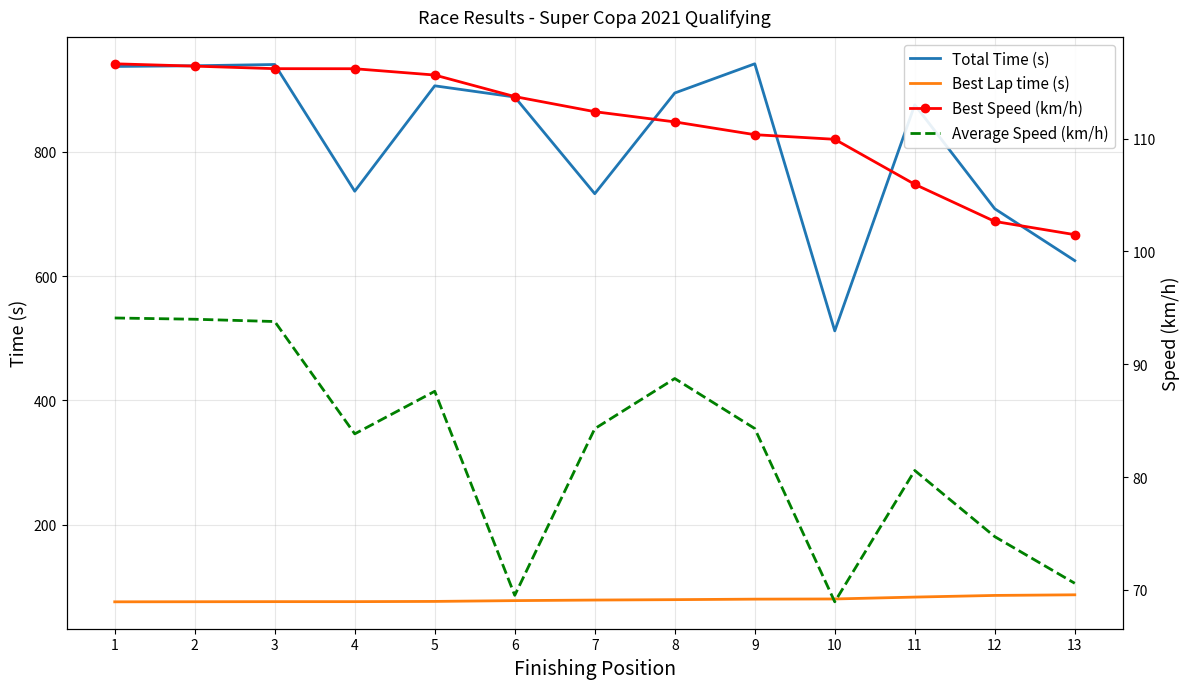

True or false: Total Time (s) has more than 2 points higher than both neighbors.

True